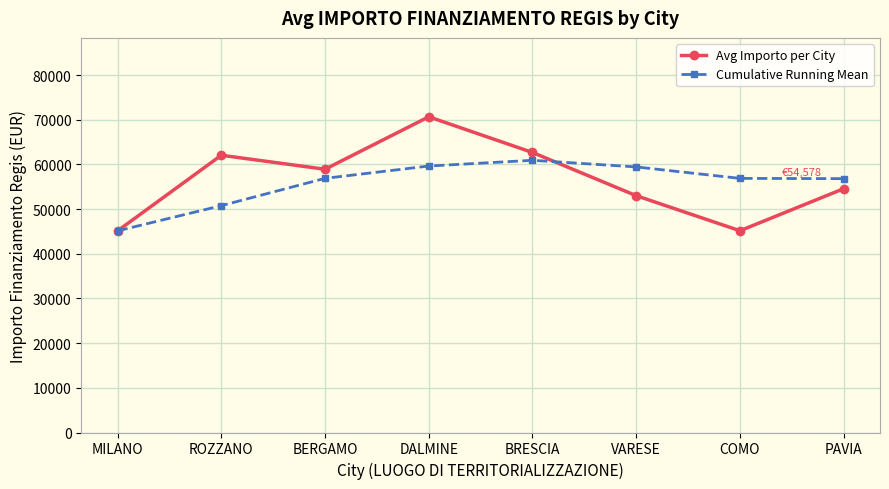

Rank the series by their average value, from highest to lowest.

Avg Importo per City, Cumulative Running Mean